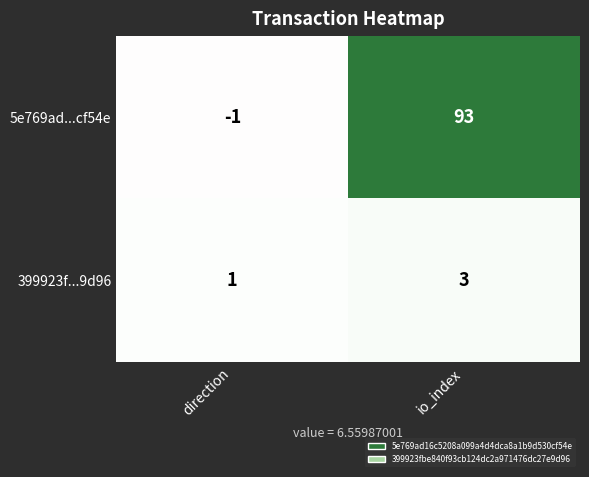

At how many categories does at least one series exceed 7?

1